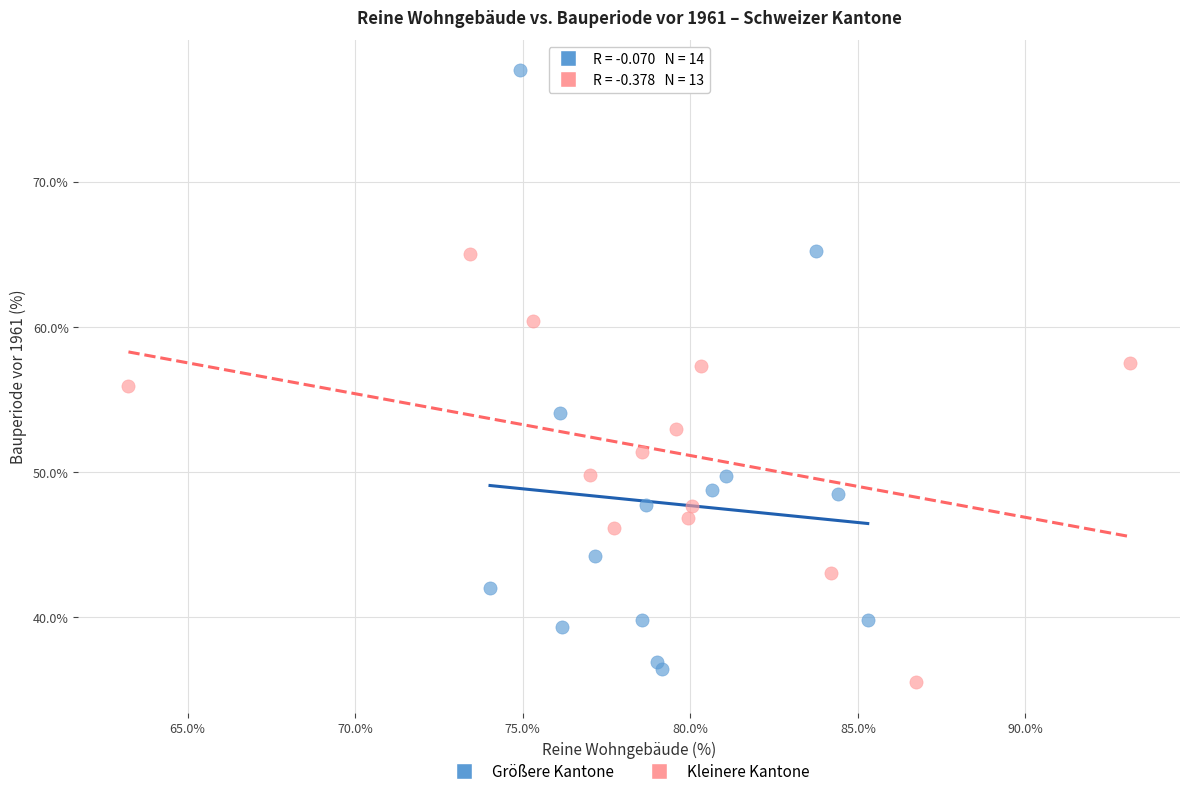

Which series contains the highest Y value?

Größere Kantone